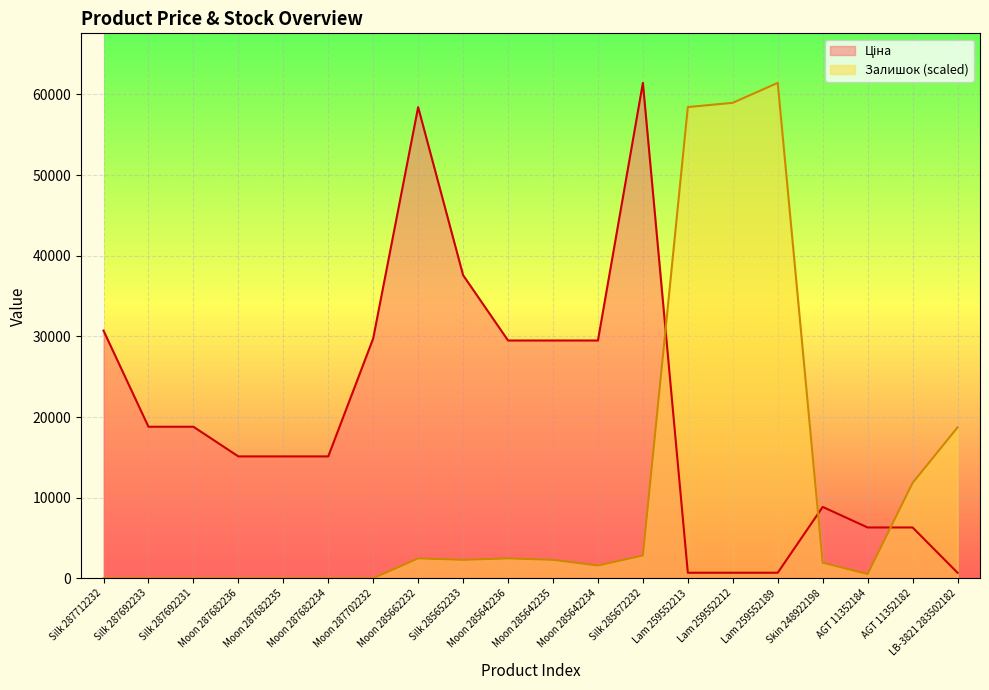

Is the value of Ціна at AGT 11352182 greater than the value of Залишок at Silk 287712232?

Yes